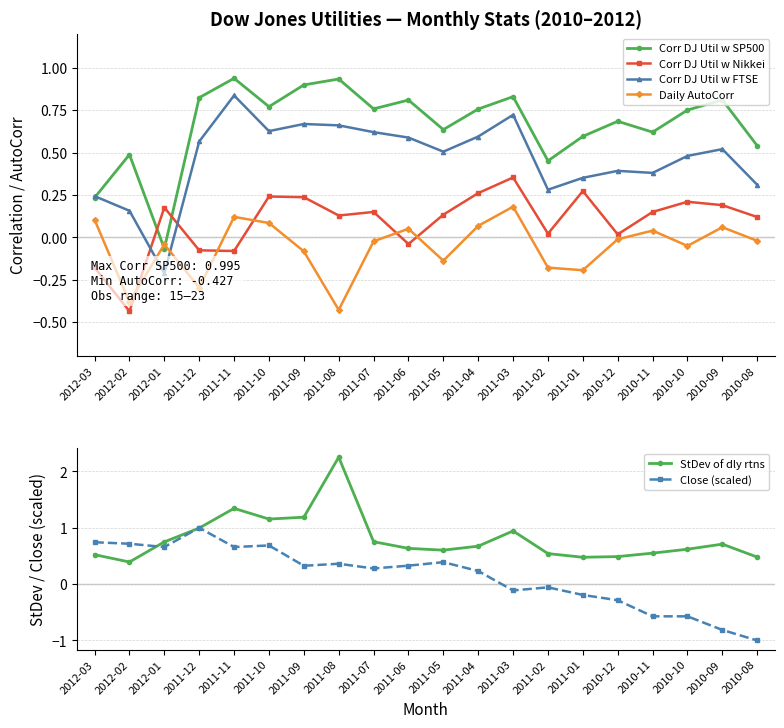

What is the difference between the StDev of dly rtns values at 2011-10 and 2012-02?

0.8